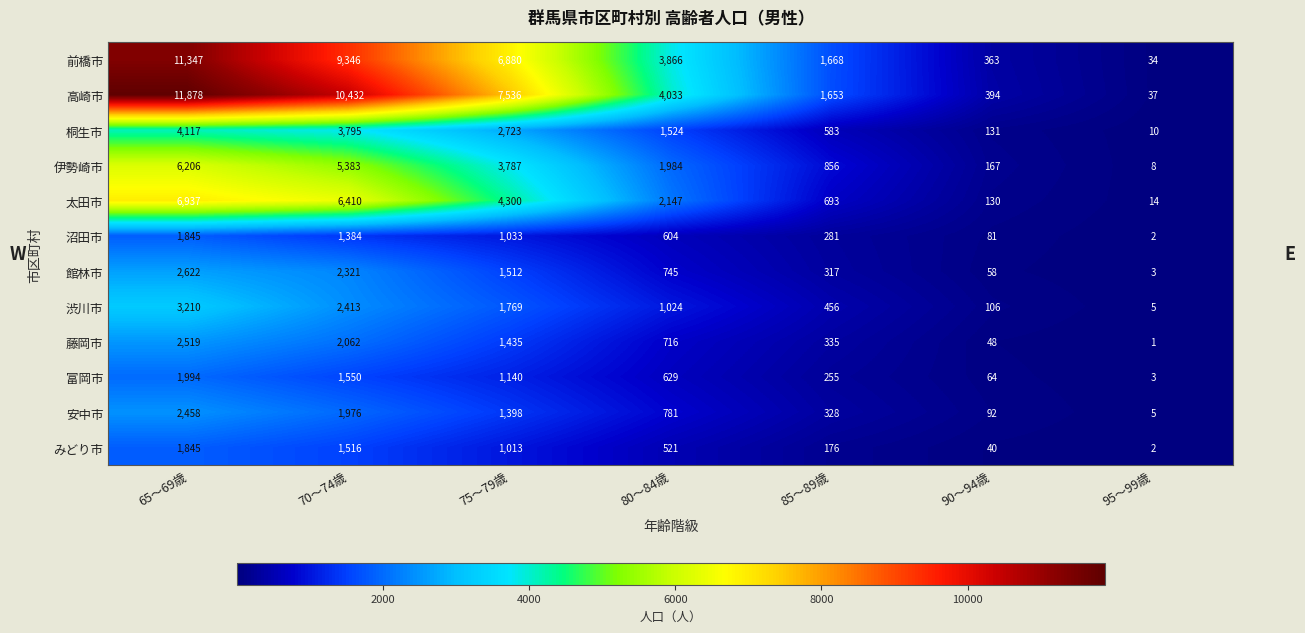

What is the difference between the maximum and minimum values in the 太田市 series?

6923